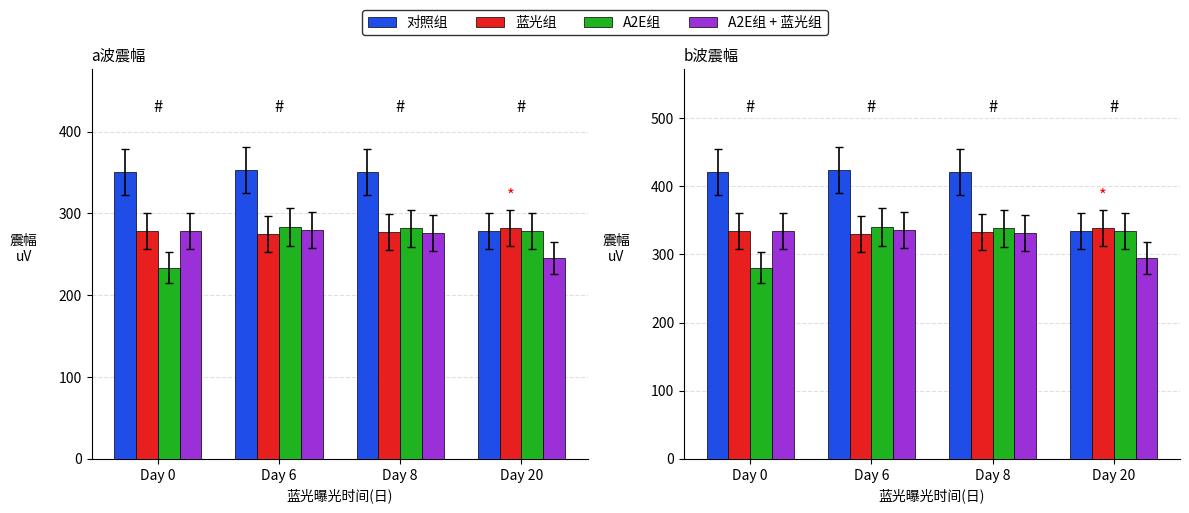

How many data points in A2E组 are above 338?

2